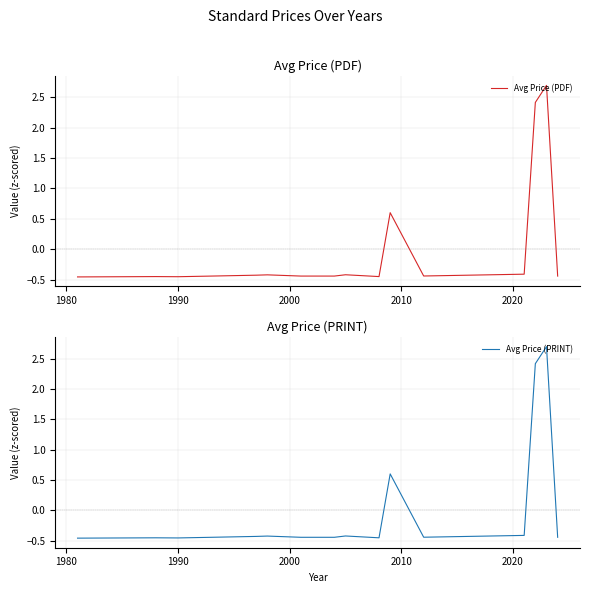

True or false: Avg Price (PRINT) and Avg Price (PDF) cross at least once.

False